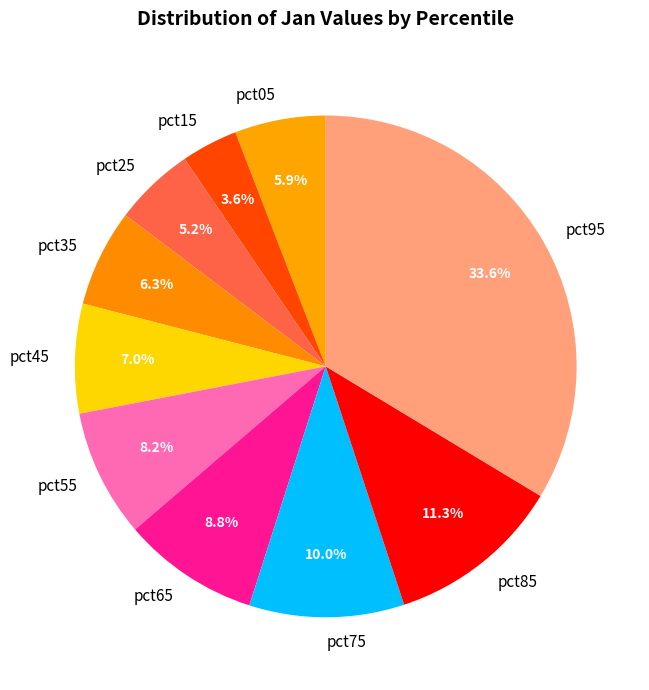

Does pct65 represent more than half of the total?

No